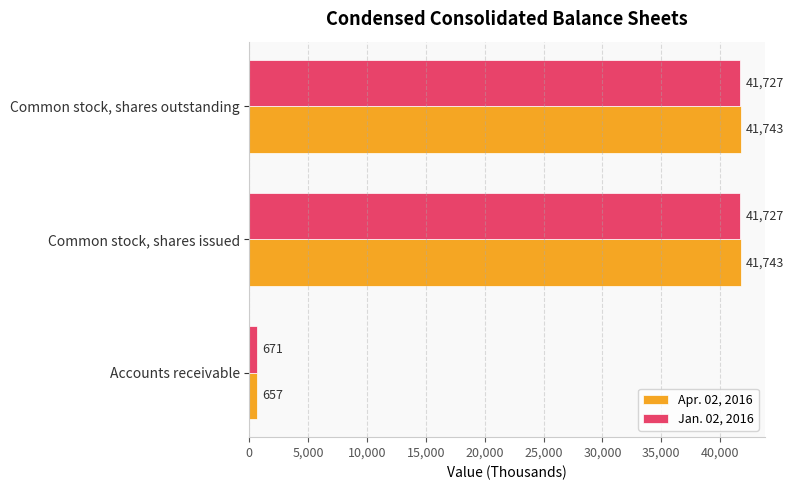

Which series has the largest range (max minus min)?

Apr. 02, 2016